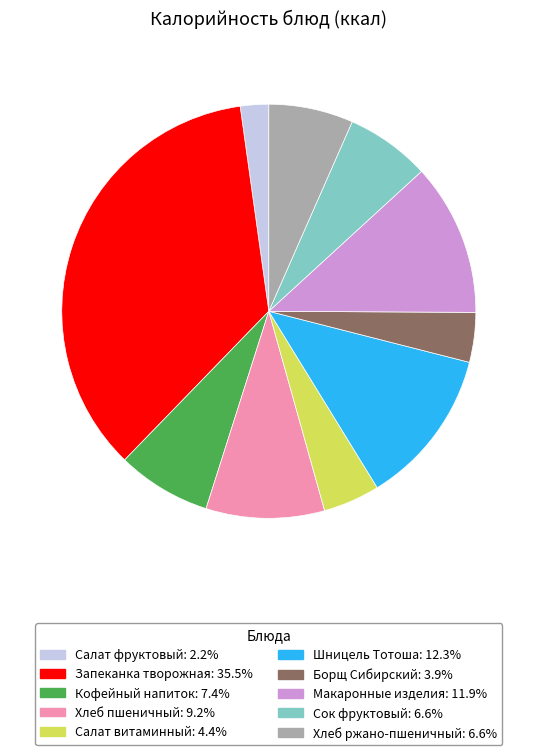

Which has a higher value, Борщ Сибирский or Запеканка творожная?

Запеканка творожная